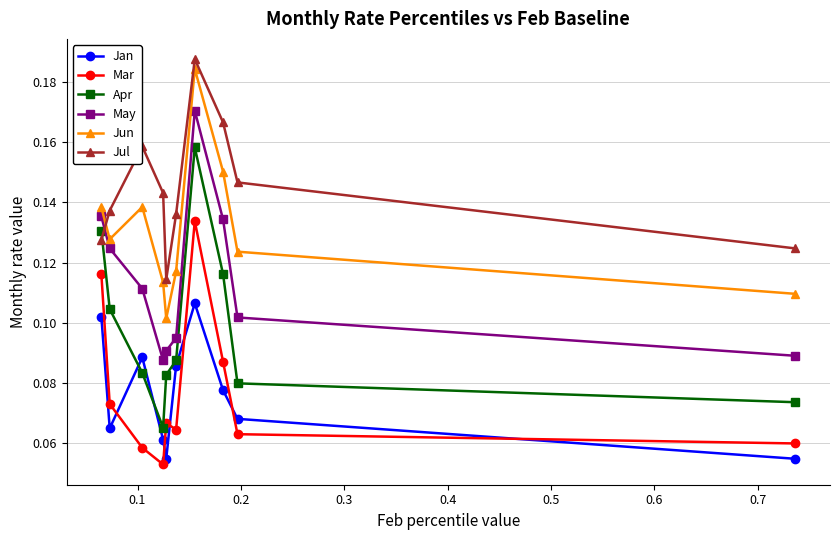

How many Jun values are between 0 and 1?

10